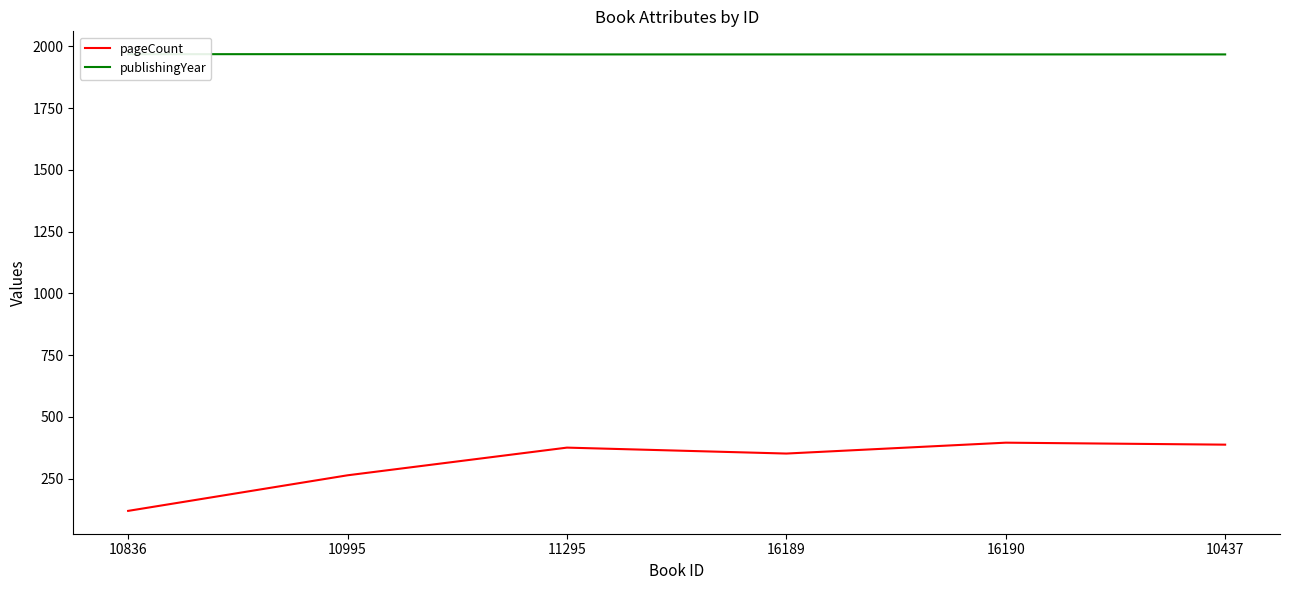

True or false: pageCount and publishingYear cross at least once.

False